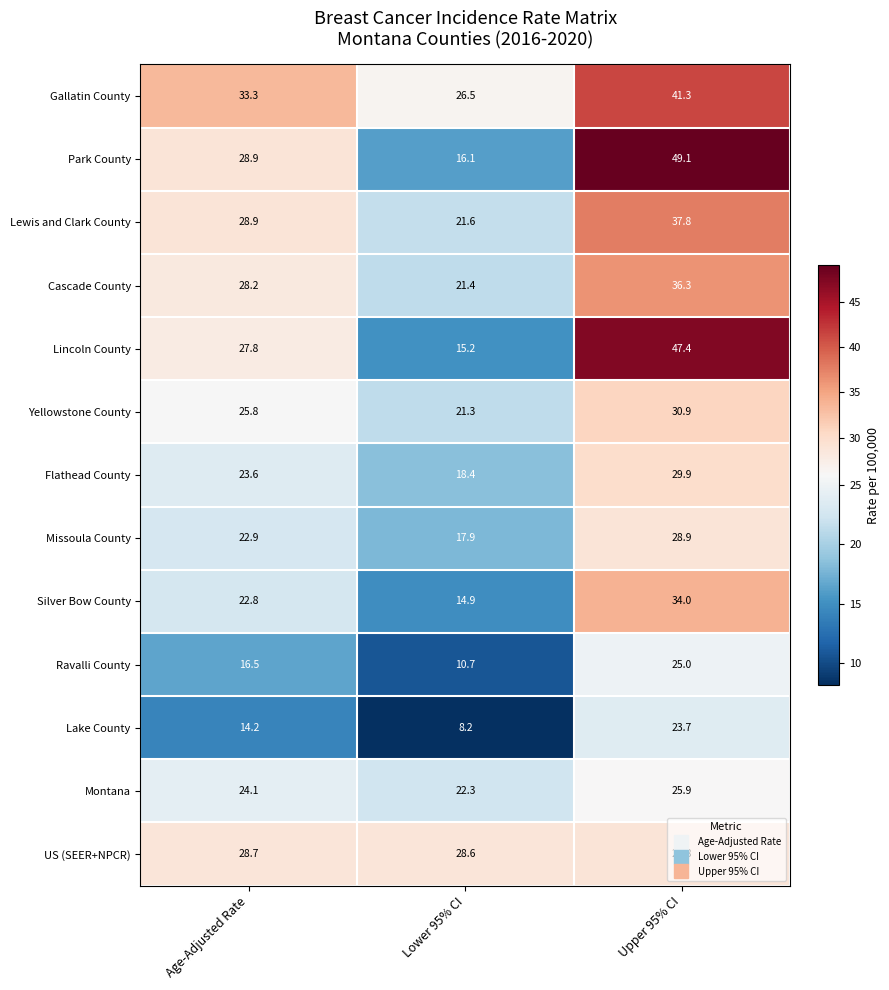

Which series has the largest range (max minus min)?

Park County